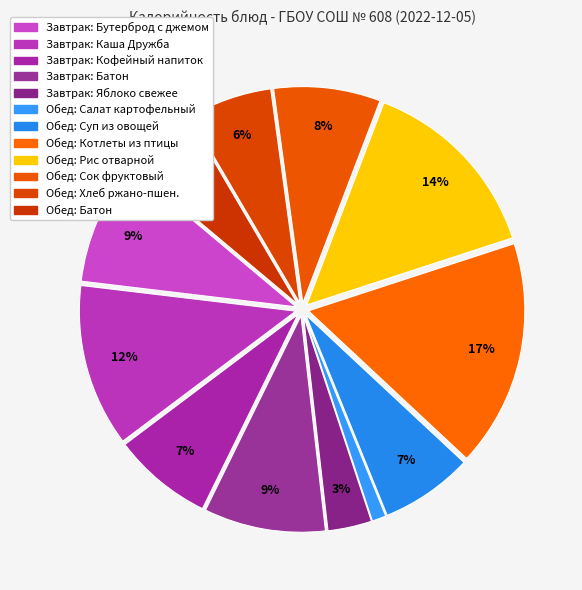

How many slices are in this pie chart?

12